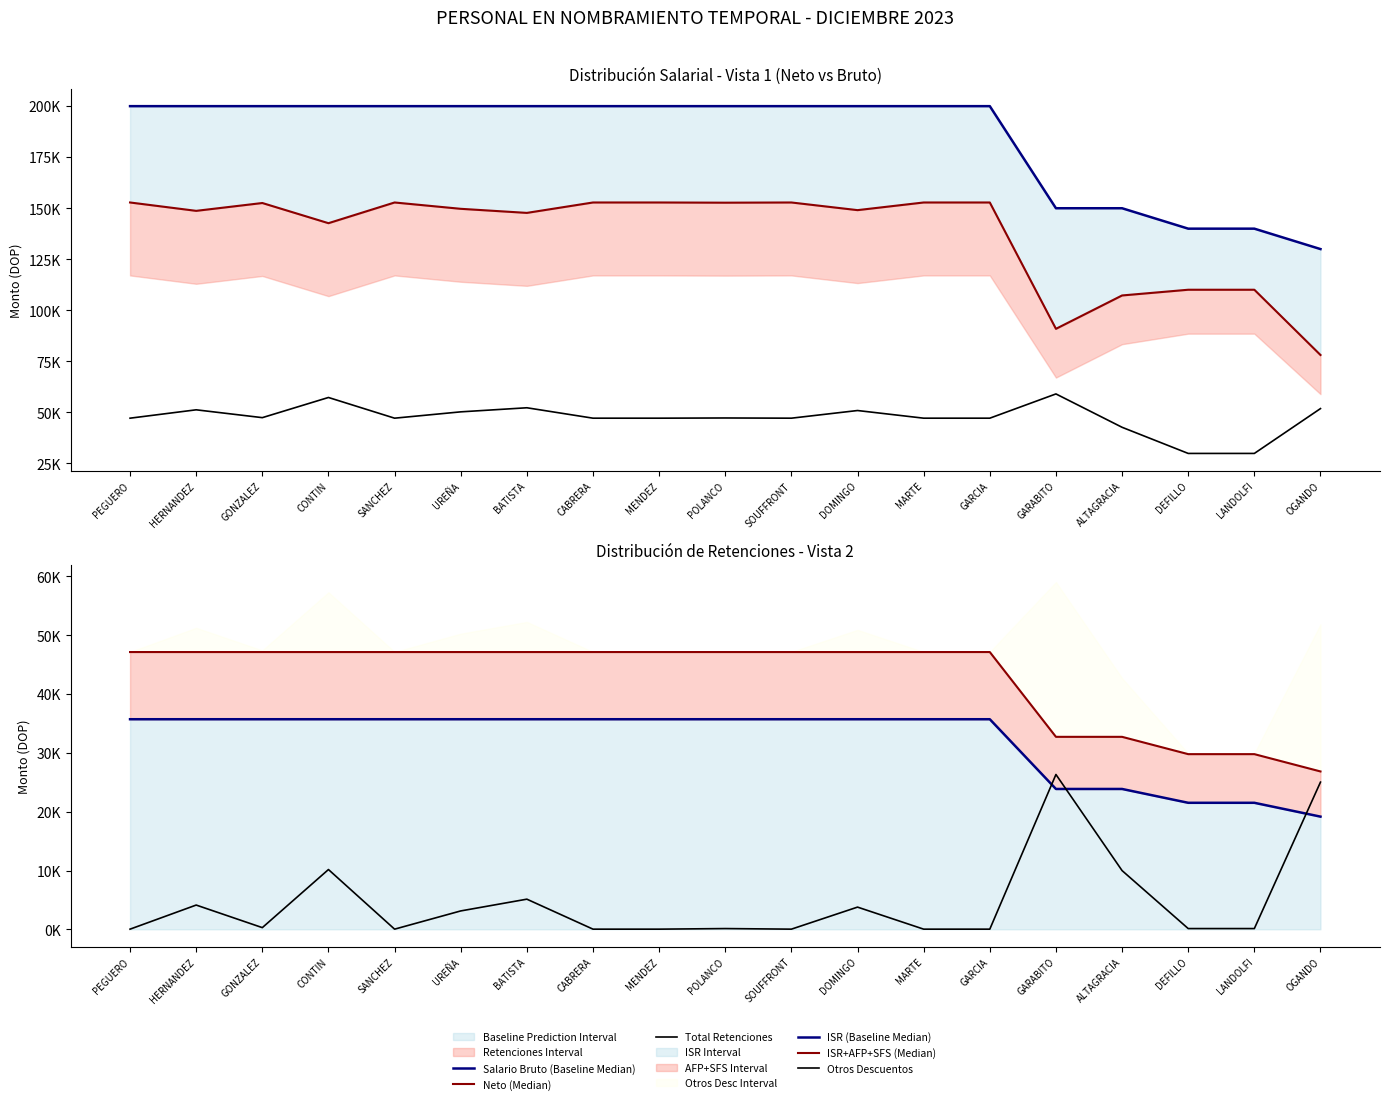

List the labels in order of ISR (Baseline Median) value, largest first.

PEGUERO, HERNANDEZ, GONZALEZ, CONTIN, SANCHEZ, UREÑA, BATISTA, CABRERA, MENDEZ, POLANCO, SOUFFRONT, DOMINGO, MARTE, GARCIA, GARABITO, ALTAGRACIA, DEFILLO, LANDOLFI, OGANDO